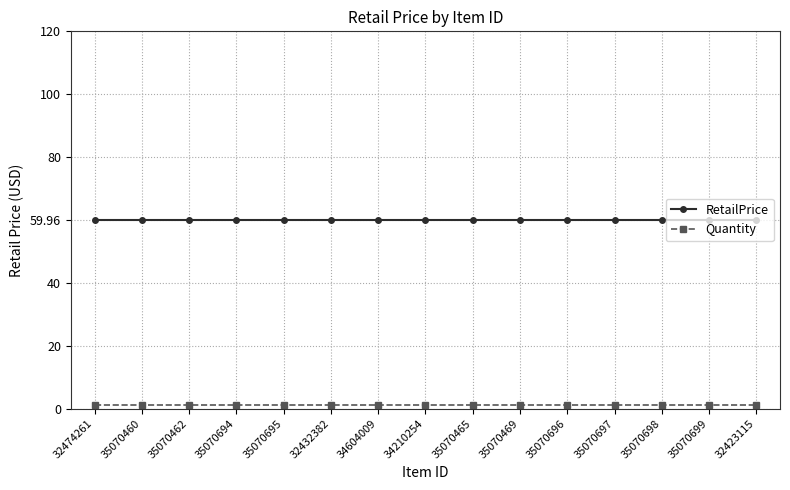

What is the value of the RetailPrice point at the 15th from the left?

60.0